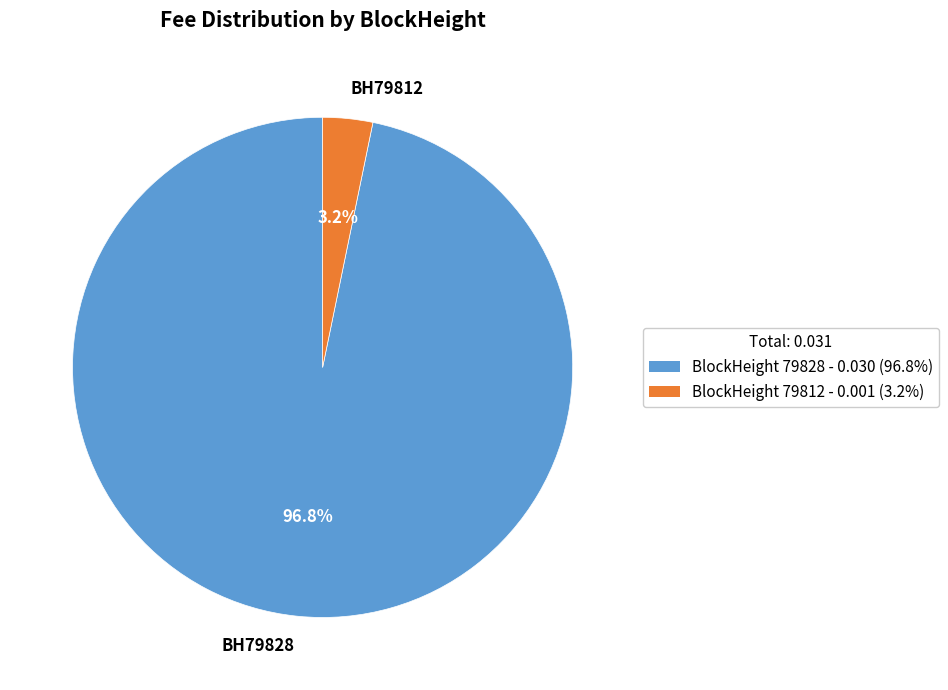

How many segments does this pie chart have?

2